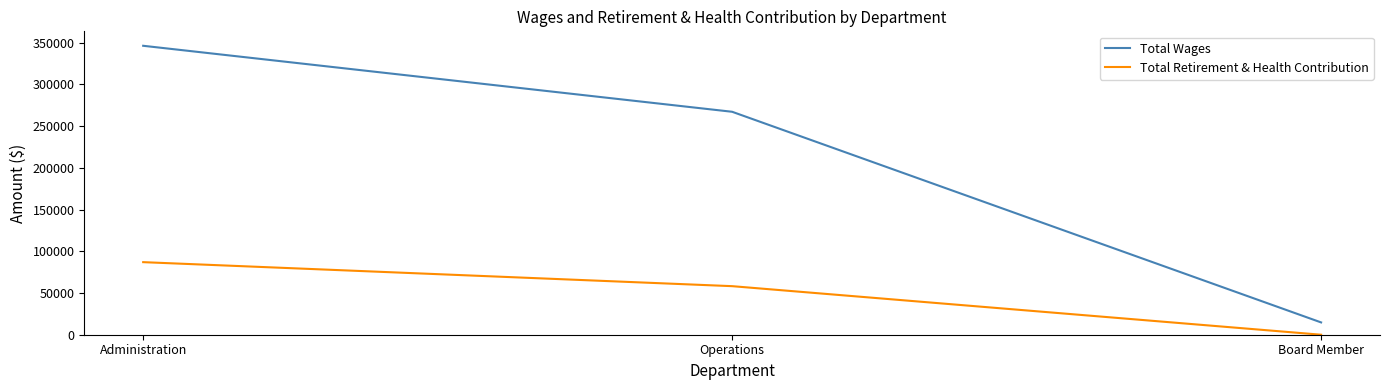

Is the value of Total Wages at Administration greater than the value of Total Retirement & Health Contribution at Operations?

Yes